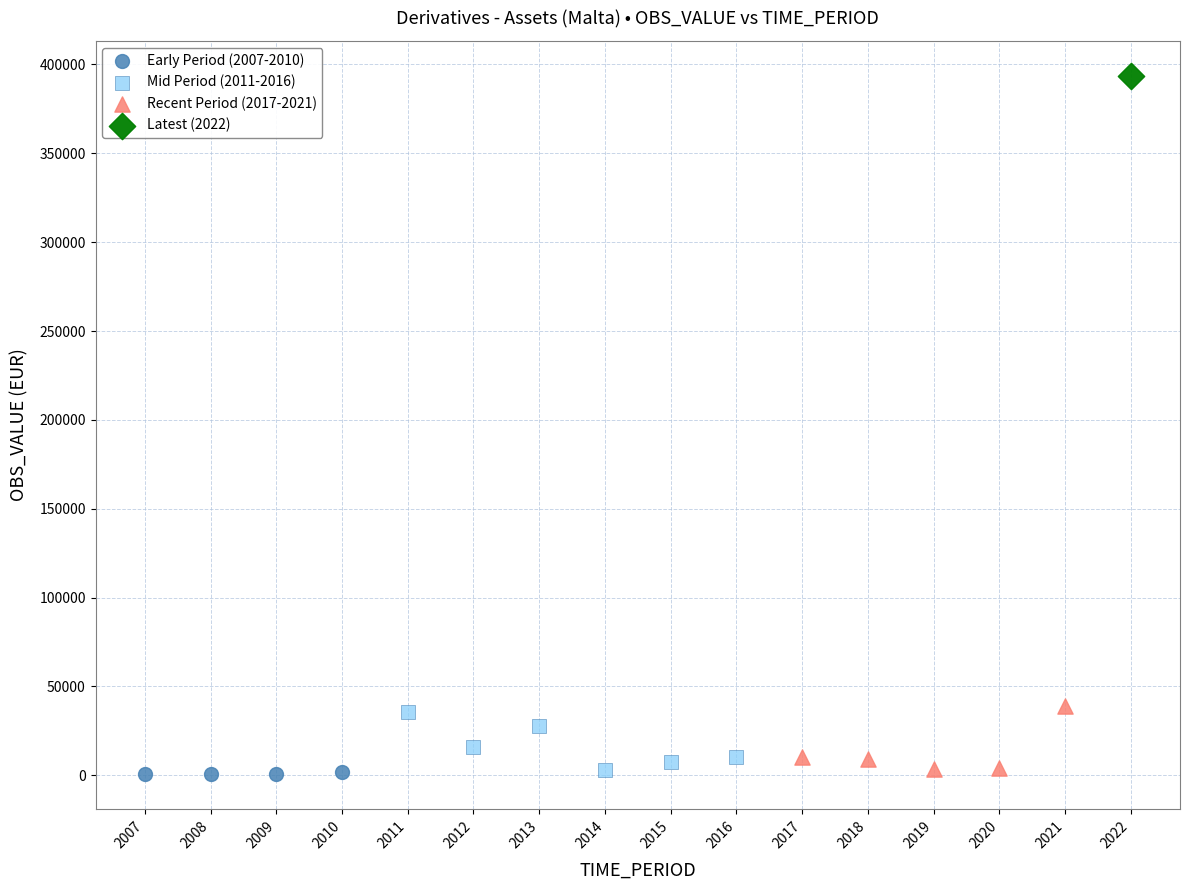

What are all the series names shown in the legend?

Early Period (2007-2010), Mid Period (2011-2016), Recent Period (2017-2021), Latest (2022)